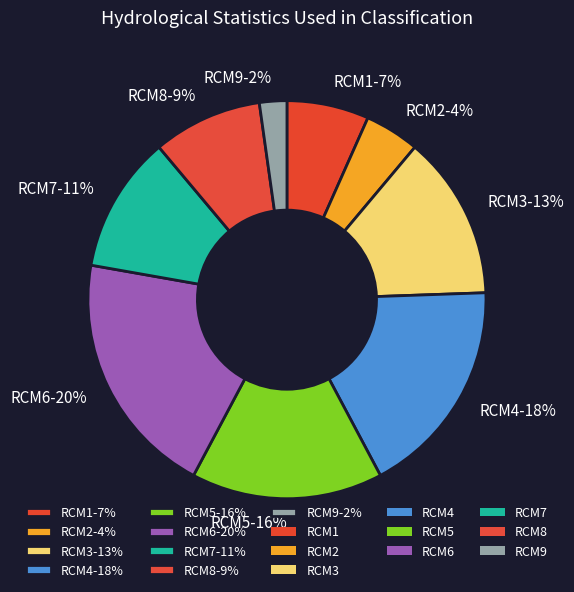

Does RCM1 represent more than half of the total?

No